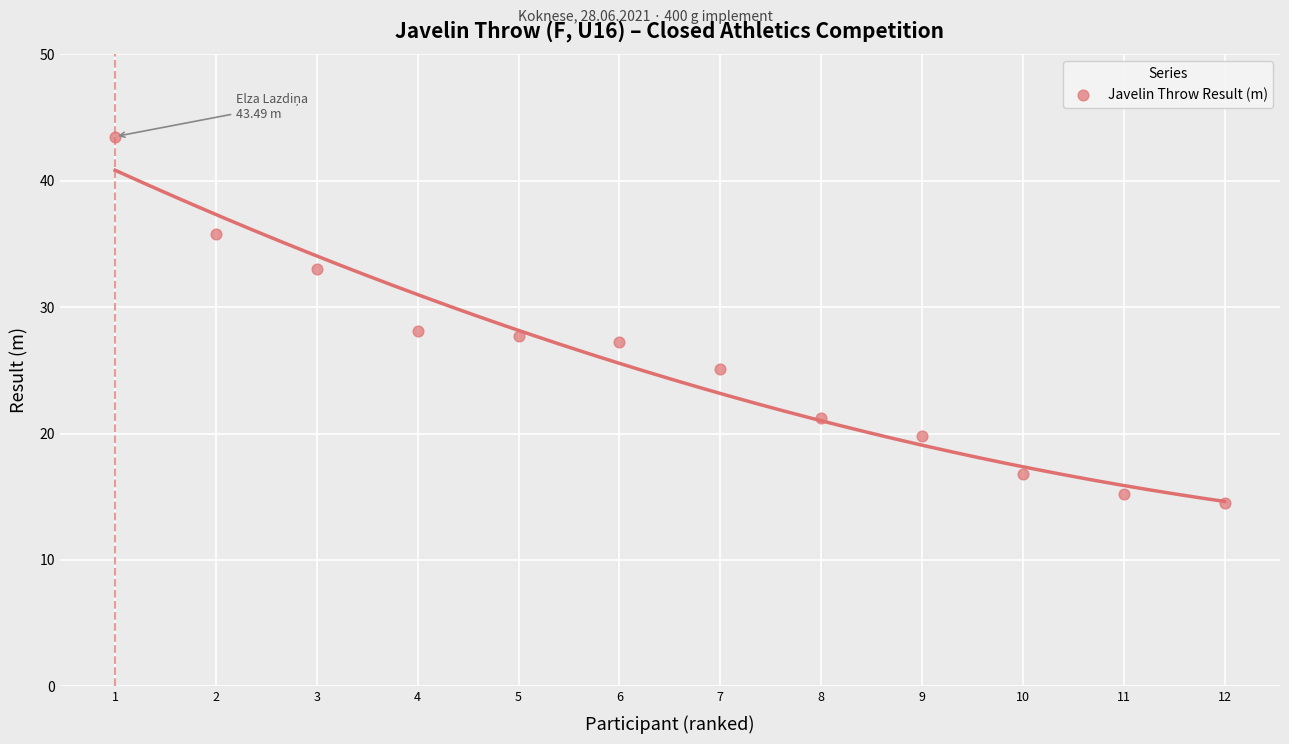

What is the average X value?

6.5